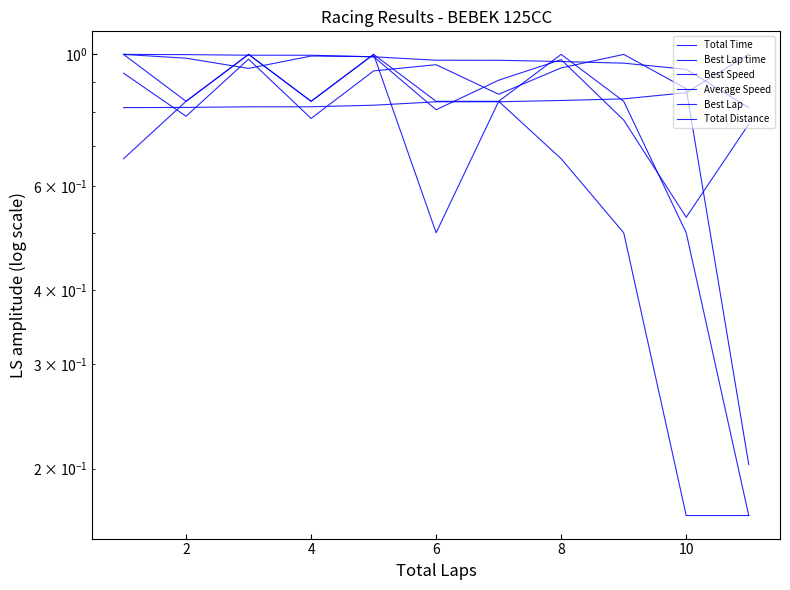

Which has a higher value, 7 or 12?

7